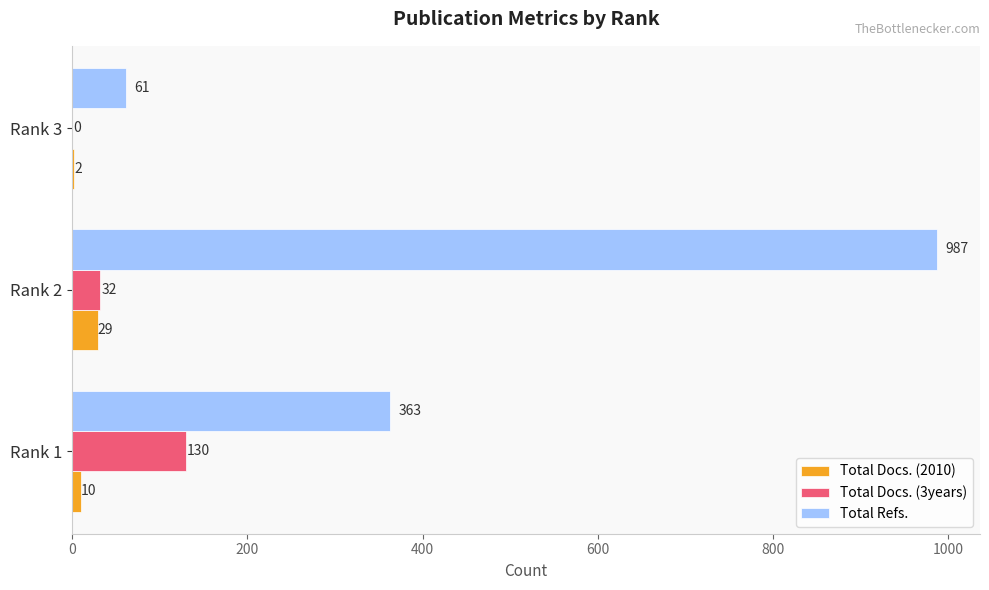

Is the value of Total Docs. (2010) at Rank 2 greater than the value of Total Refs. at Rank 3?

No